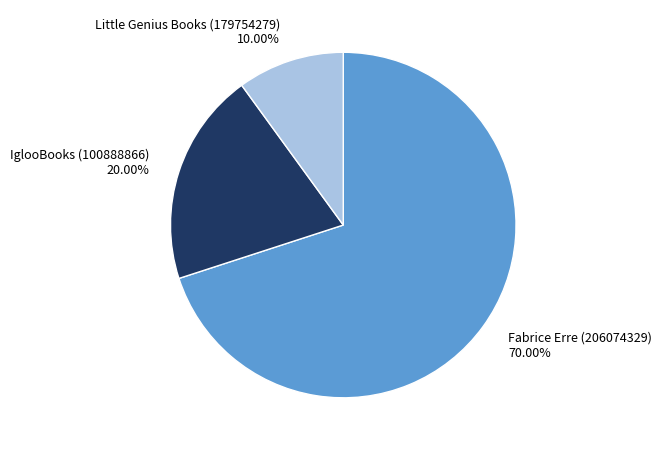

To the nearest percent, what is the difference between the IglooBooks (100888866) and Little Genius Books (179754279) slice percentages?

10%